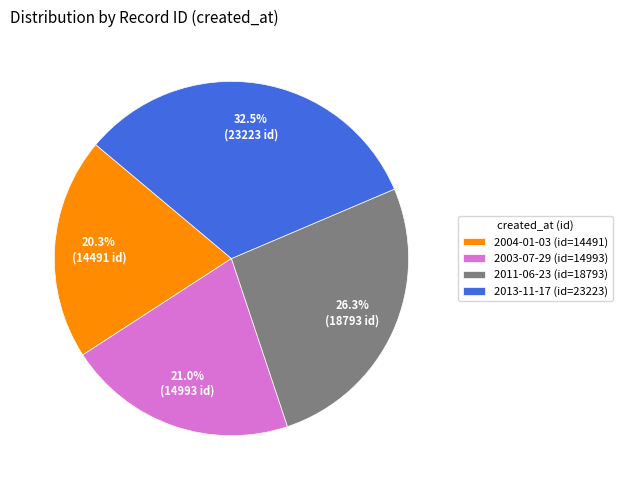

Rank the categories by value from highest to lowest.

2013-11-17, 2011-06-23, 2003-07-29, 2004-01-03